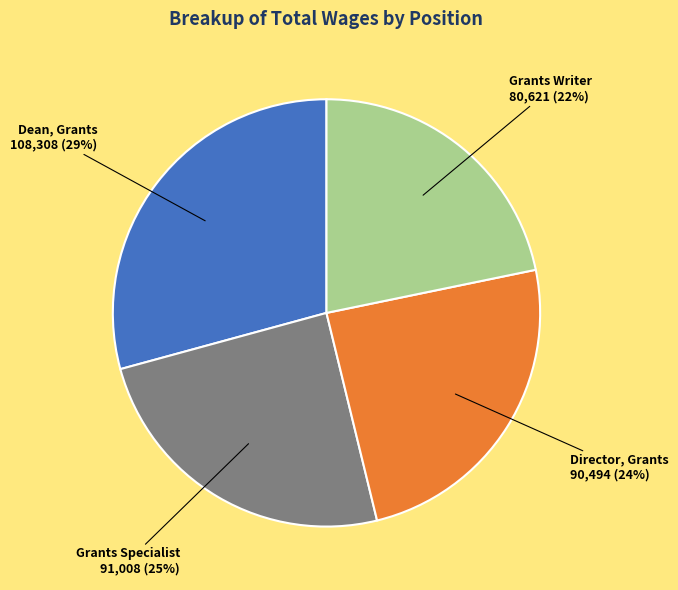

Does Dean, Grants account for over 50% of the chart?

No